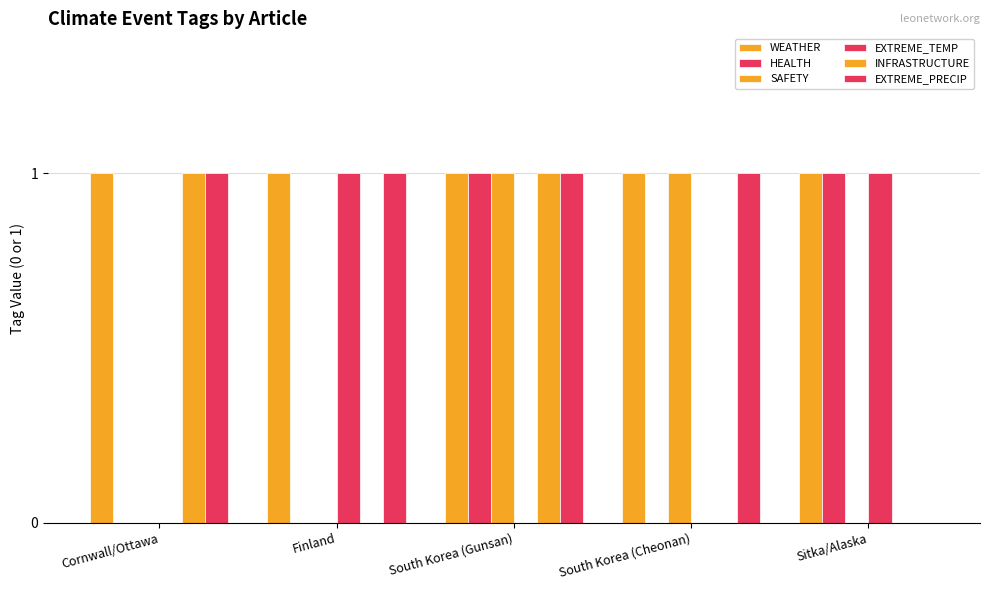

Which category has the highest value in the HEALTH series?

South Korea (Gunsan)